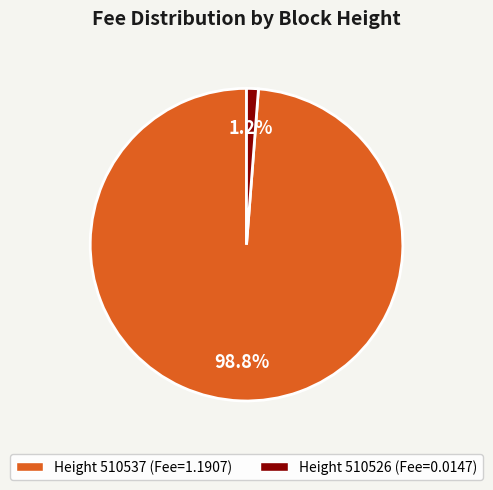

Count the number of slices in the pie.

2